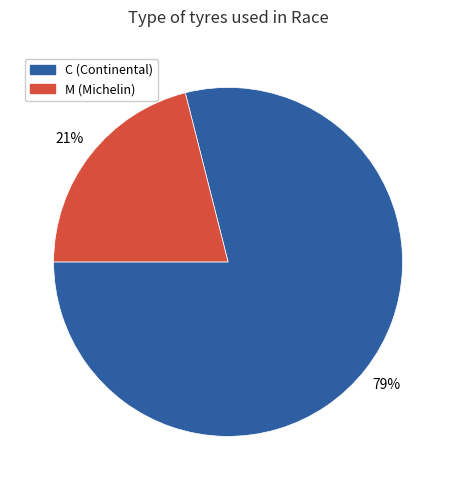

Which category has the biggest portion of the pie?

C